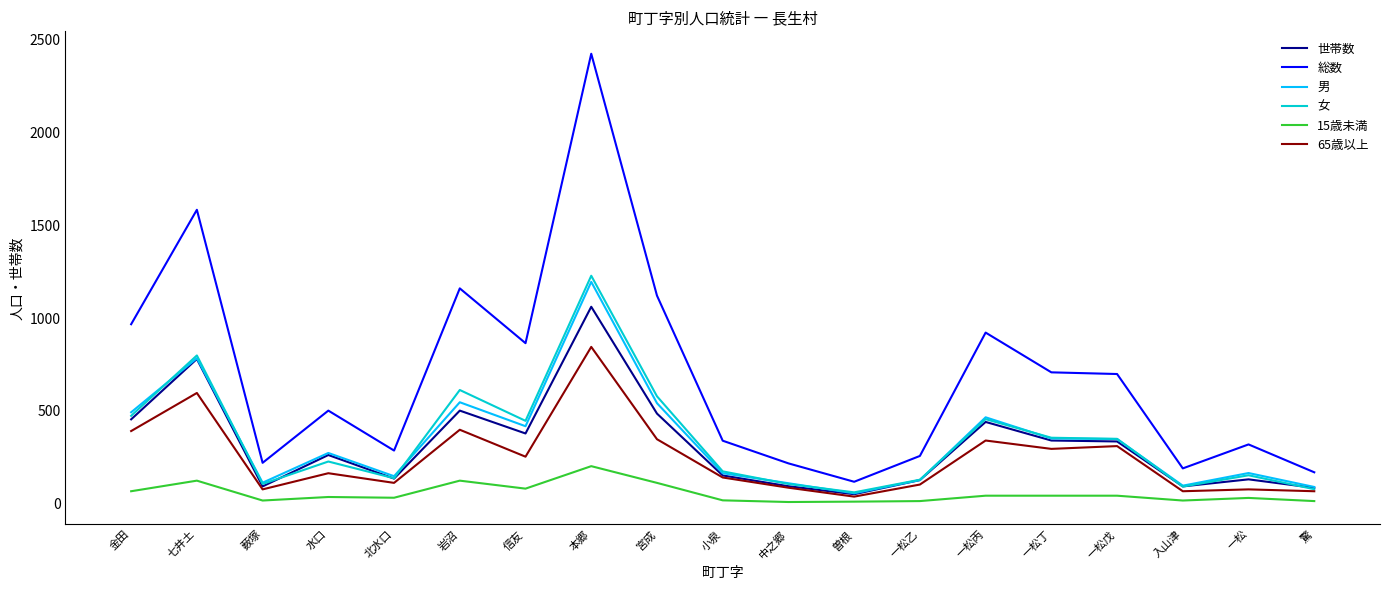

What is the difference between the highest and lowest values at 一松丙?

878